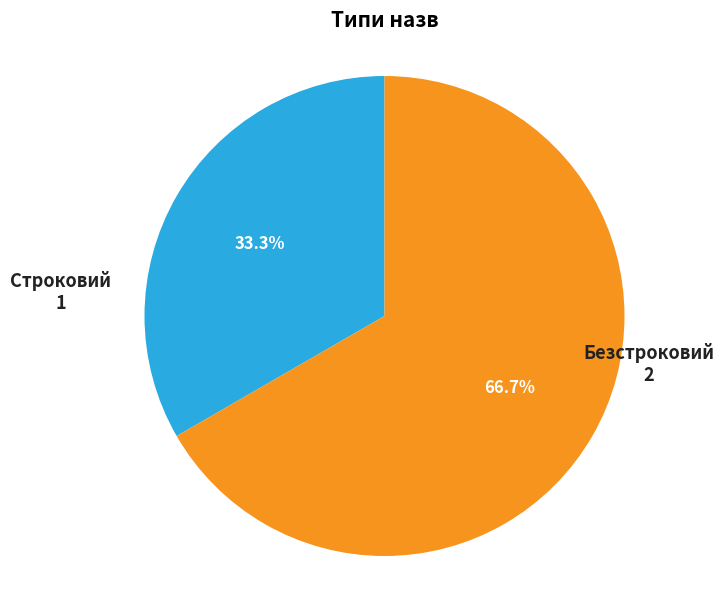

Is there any slice that represents more than half of the pie?

Yes